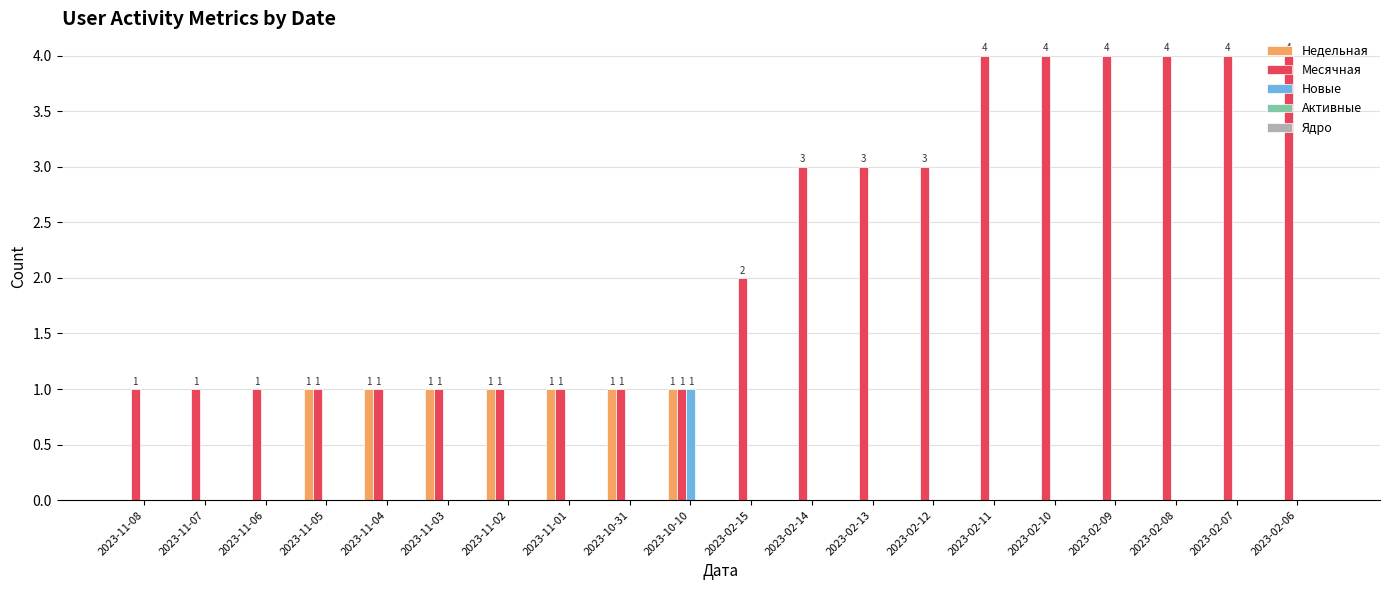

Is the value of Месячная at 2023-10-10 greater than the value of Недельная at 2023-02-10?

Yes